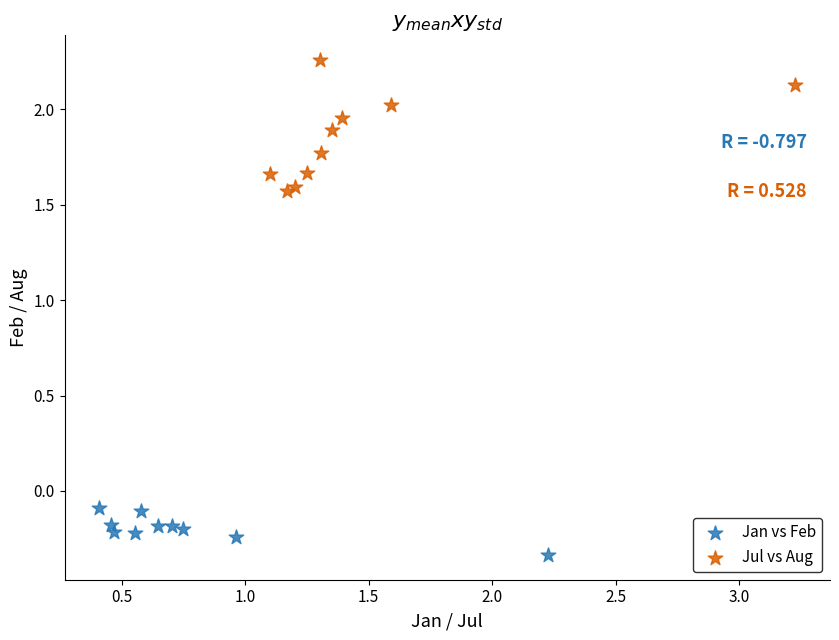

Which series contains the highest Y value?

Jul vs Aug